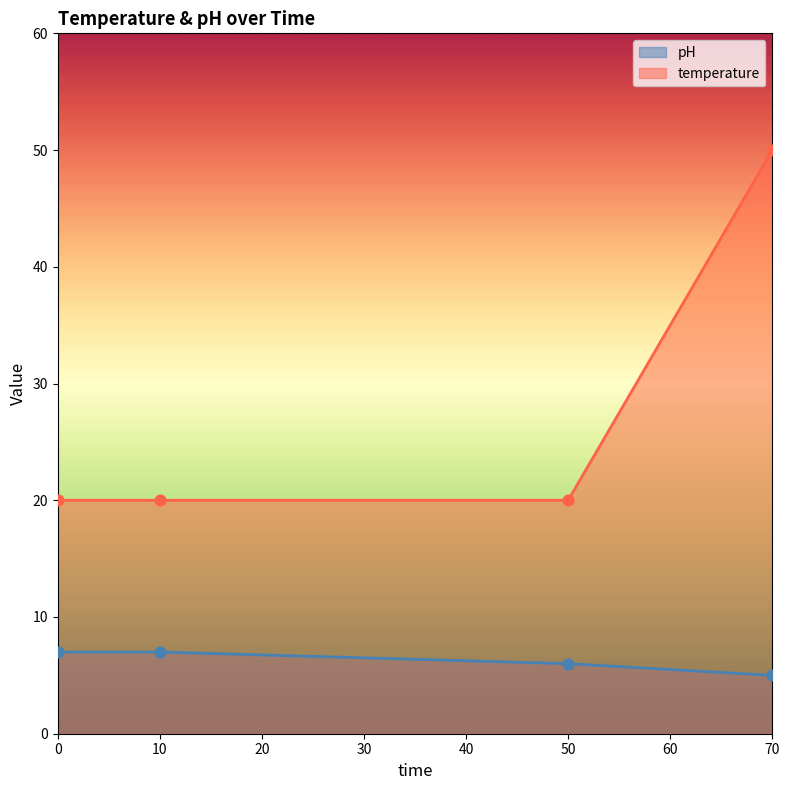

Which series contains the highest Y value?

temperature